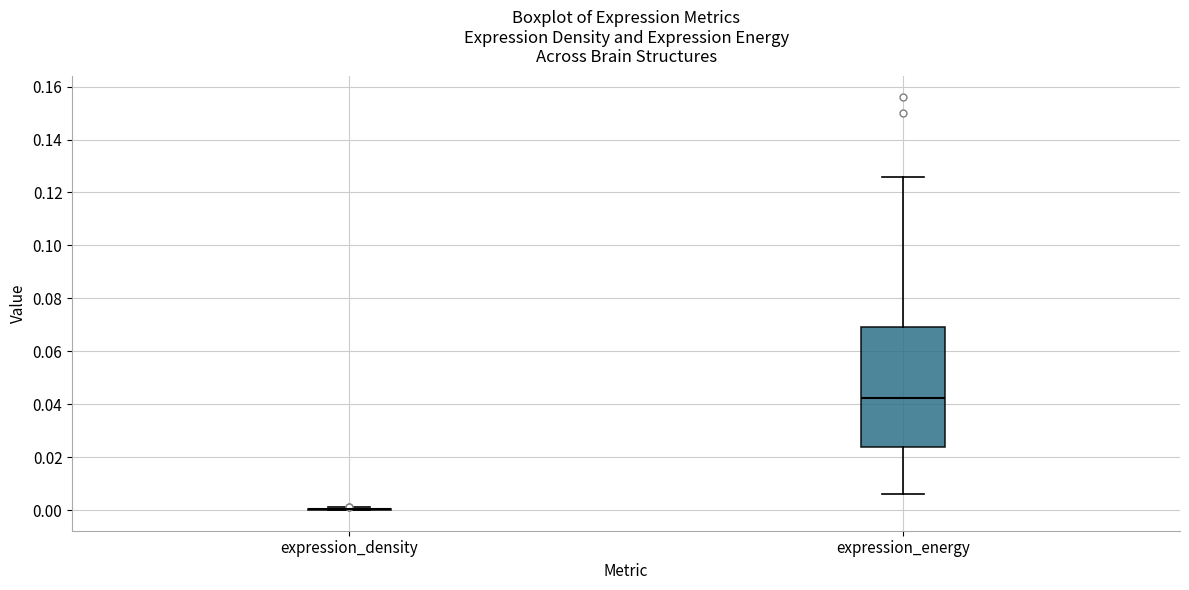

Where does the upper whisker of the box for expression_energy end on the y-axis? The values are not printed on the chart, so give them approximately, as read against the axis.

0.126